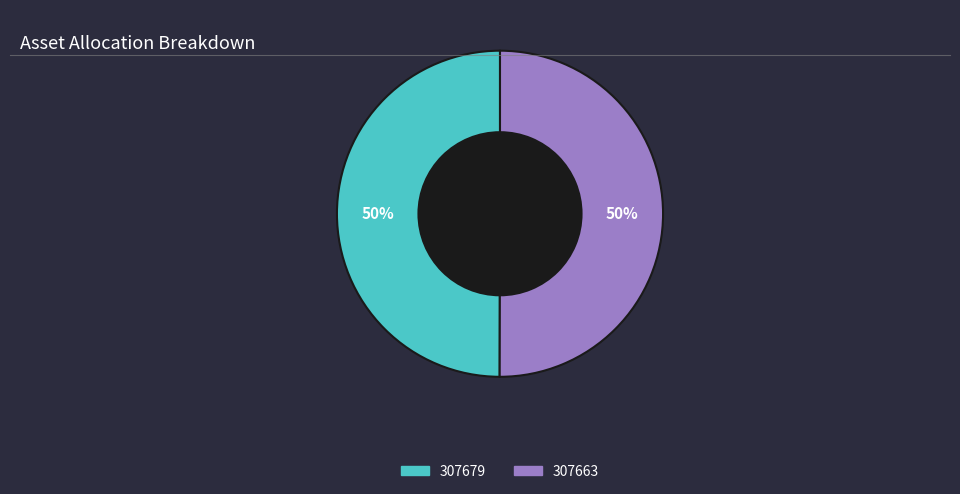

Count the number of slices in the pie.

2